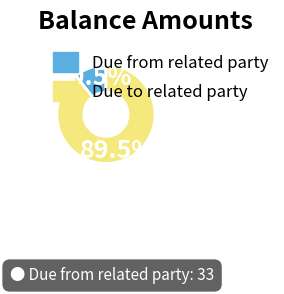

What is the ratio of the value at Due to related party to the value at Due from related party?

8.5